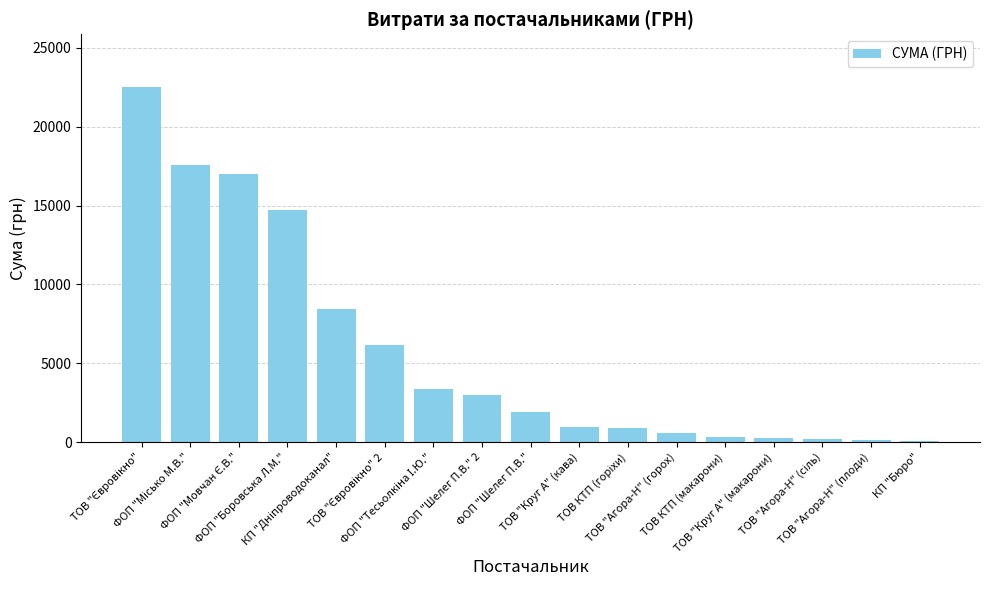

What is the greatest value displayed?

22483.2